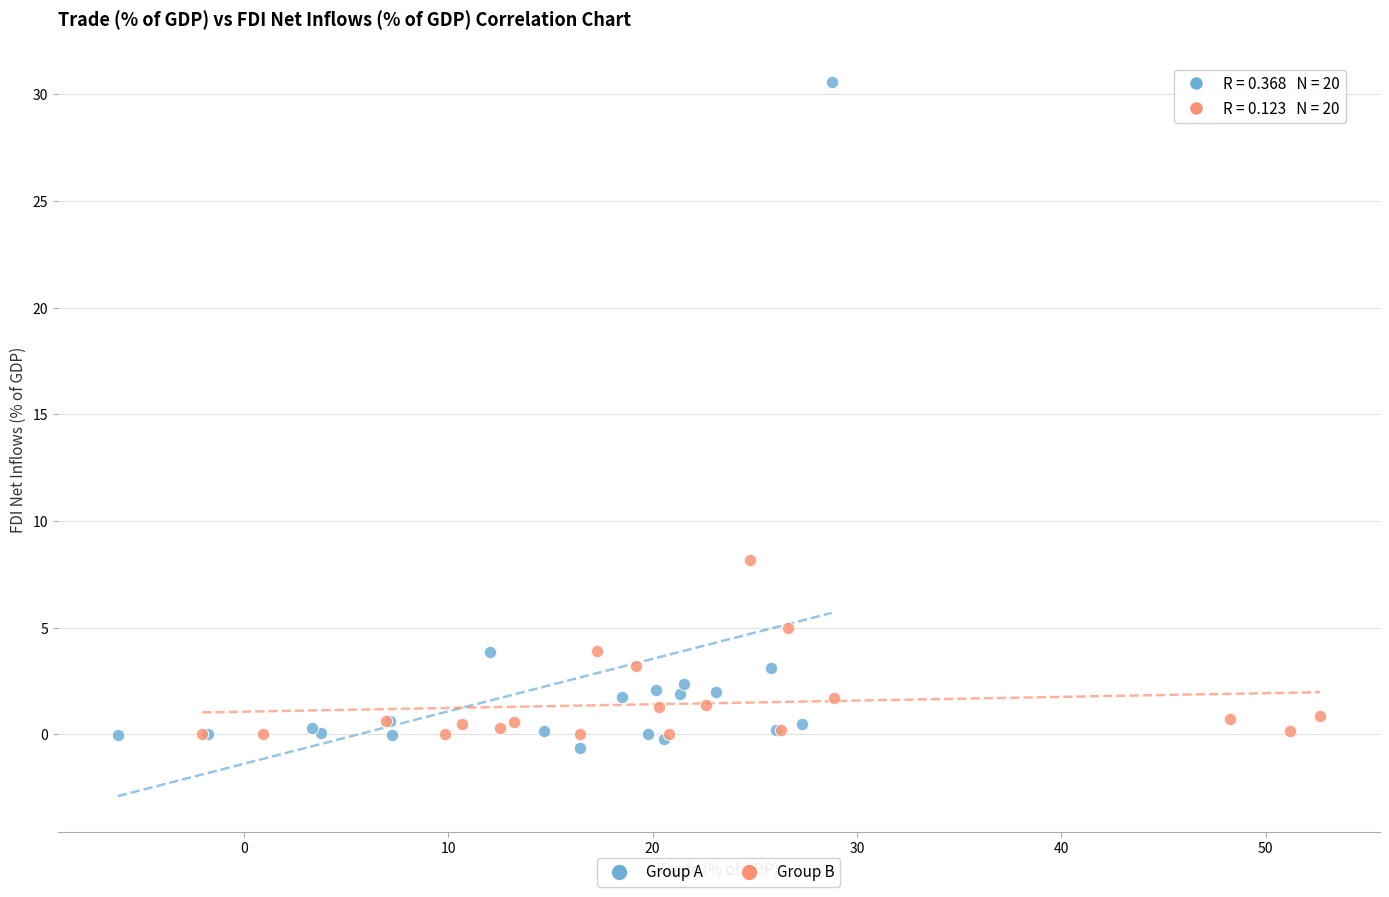

Which series contains the highest Y value?

Group A